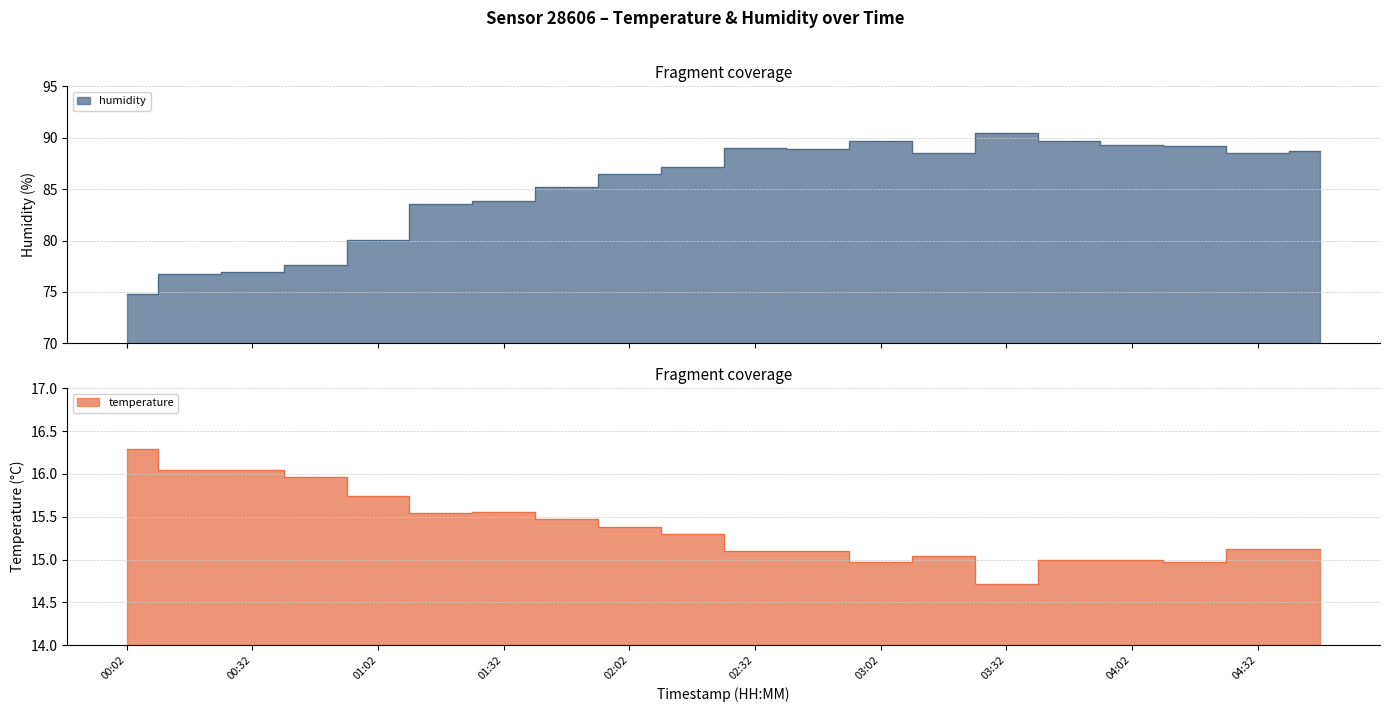

How many series are shown in this chart?

2